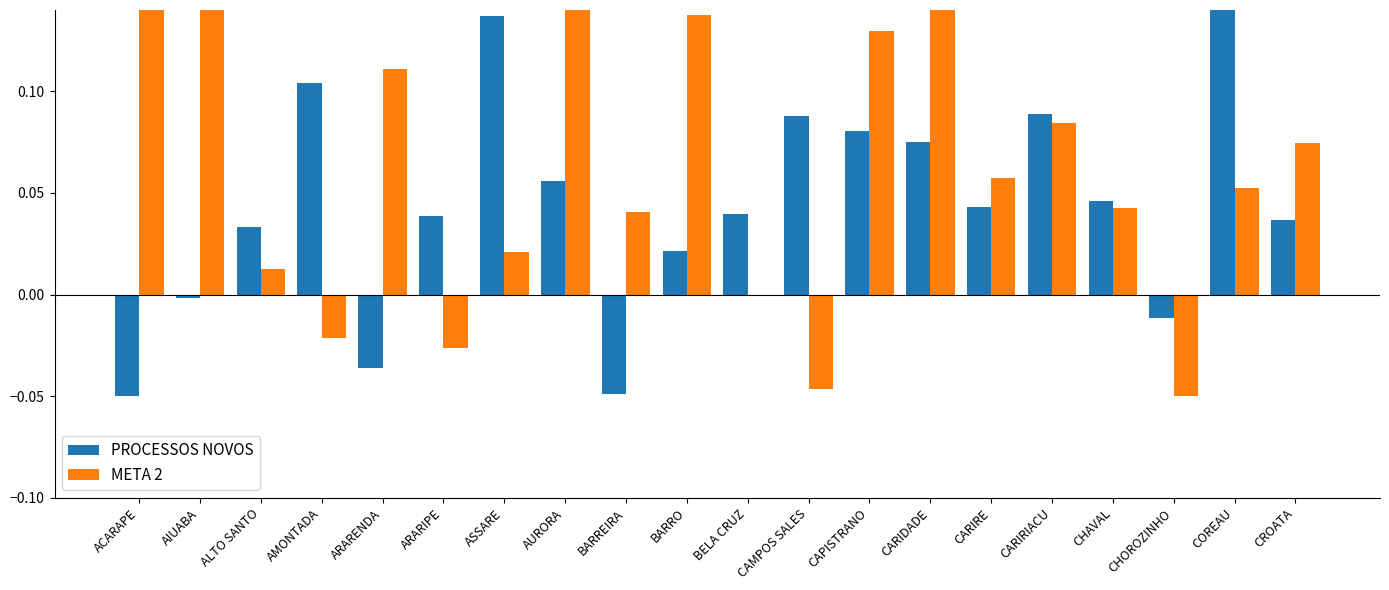

Between CAPISTRANO and AIUABA, which is larger?

CAPISTRANO